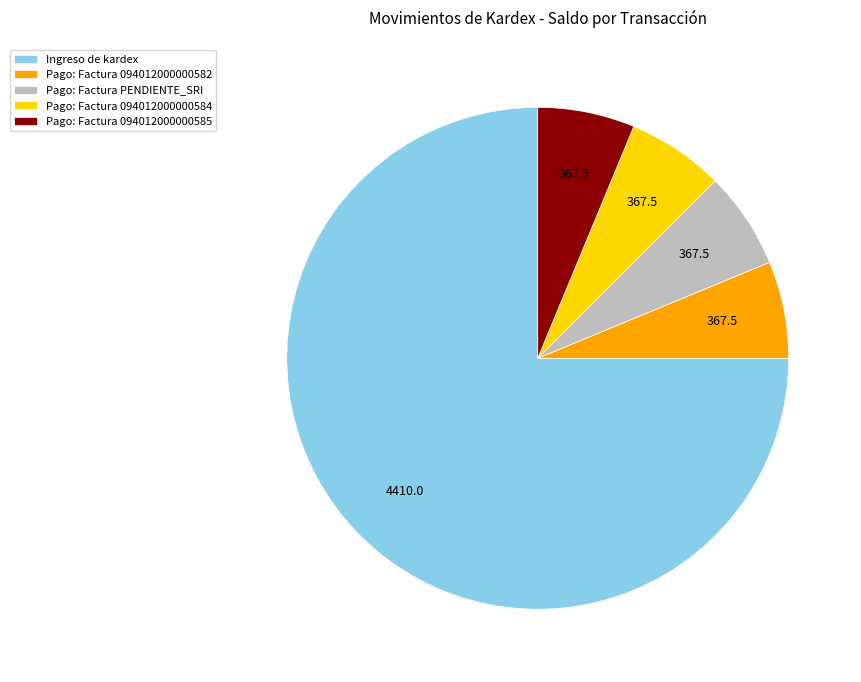

Combined, do Pago: Factura 094012000000584 and Ingreso de kardex account for over 50%?

Yes